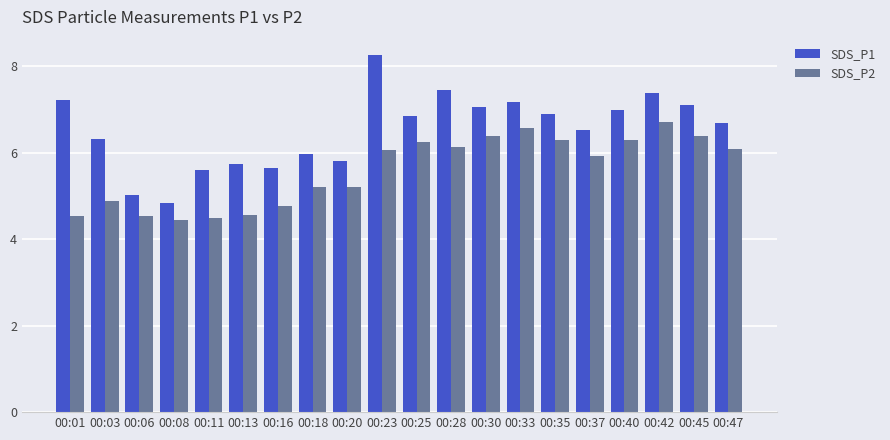

Which label corresponds to the largest value in the chart?

00:23